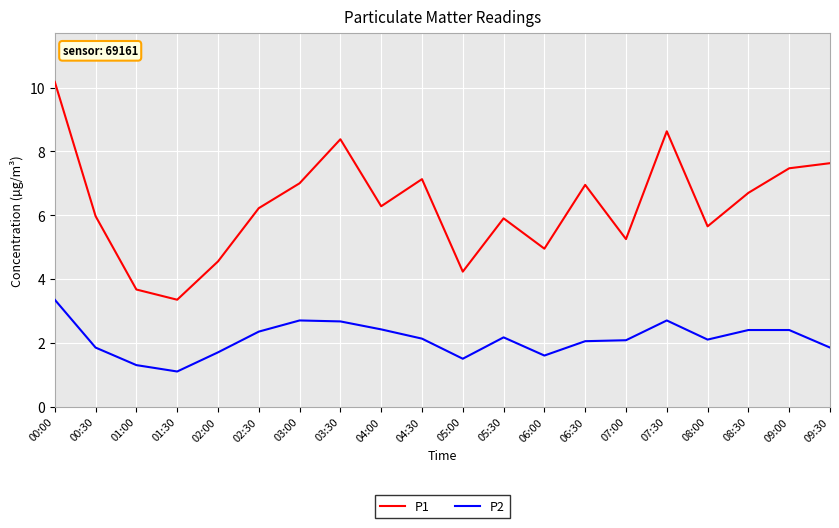

At how many categories does at least one series exceed 5?

15